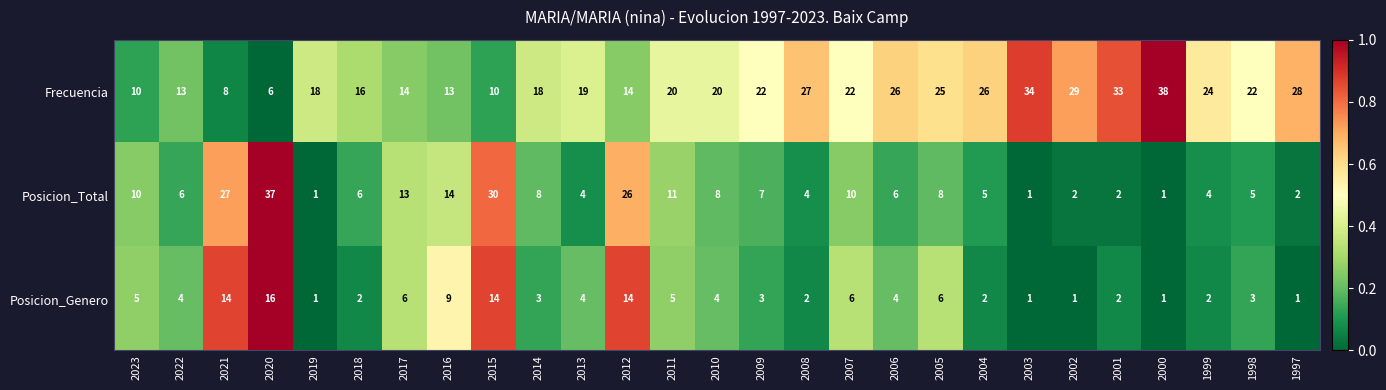

What is the sum of all Posicion_Genero values?

135